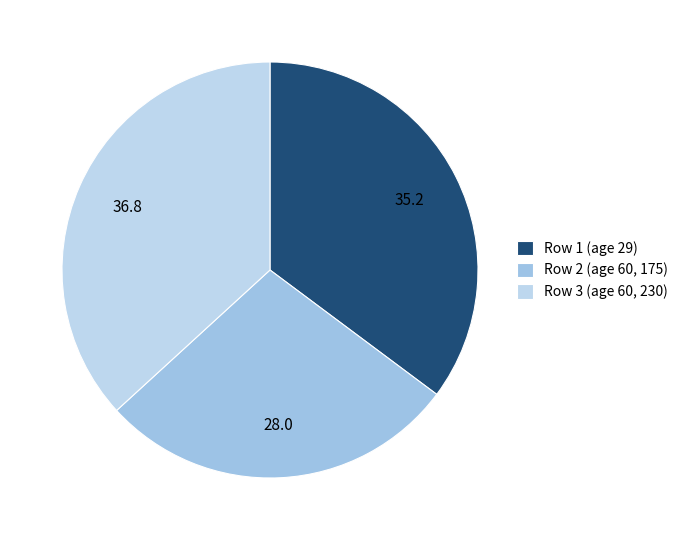

What is the smallest slice in the pie chart?

Row 2 (age 60, 175)